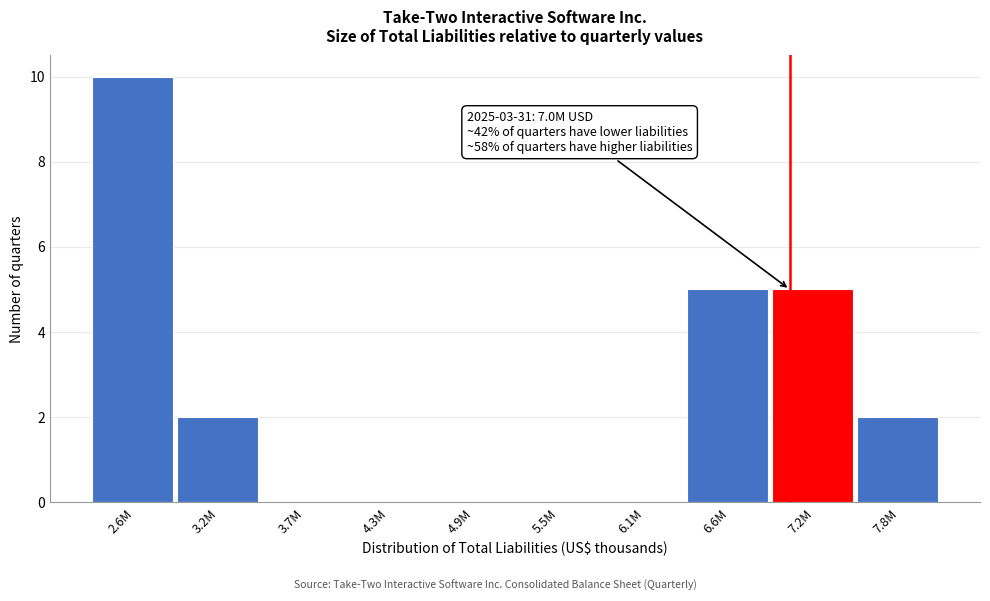

Reading left to right, what are all the values shown in this chart?

2.6M=10	3.2M=2	3.7M=0	4.3M=0	4.9M=0	5.5M=0	6.1M=0	6.6M=5	7.2M=5	7.8M=2